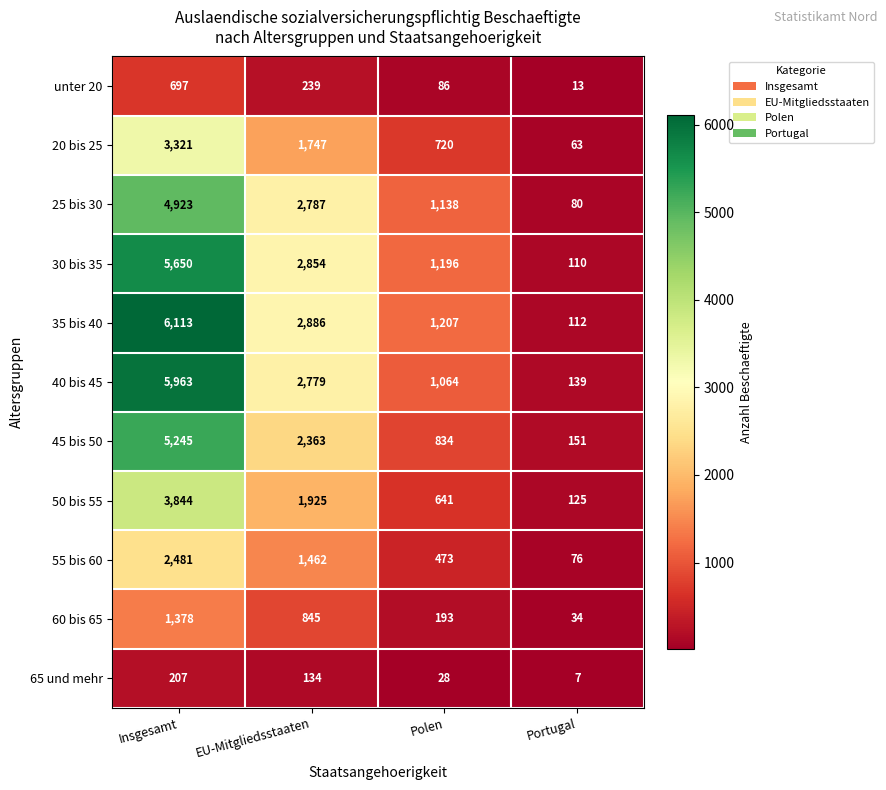

The 45 bis 50 series shows 5245 at Insgesamt. True or false?

True